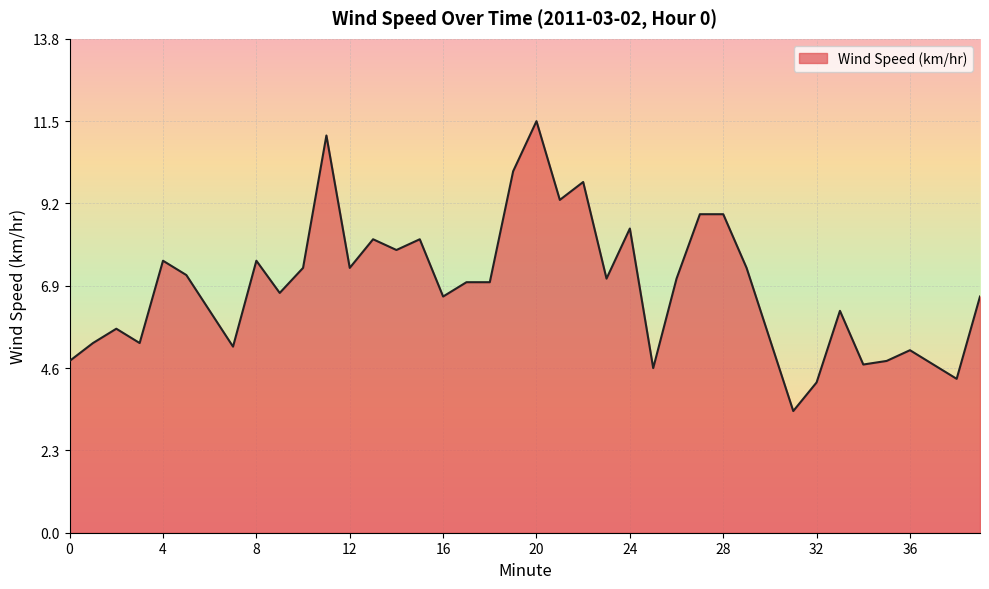

What is the maximum value shown in the chart?

11.5